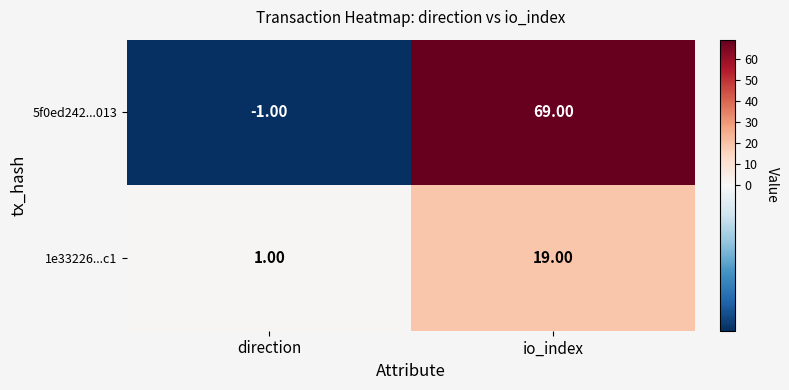

At how many categories does at least one series exceed 63?

1